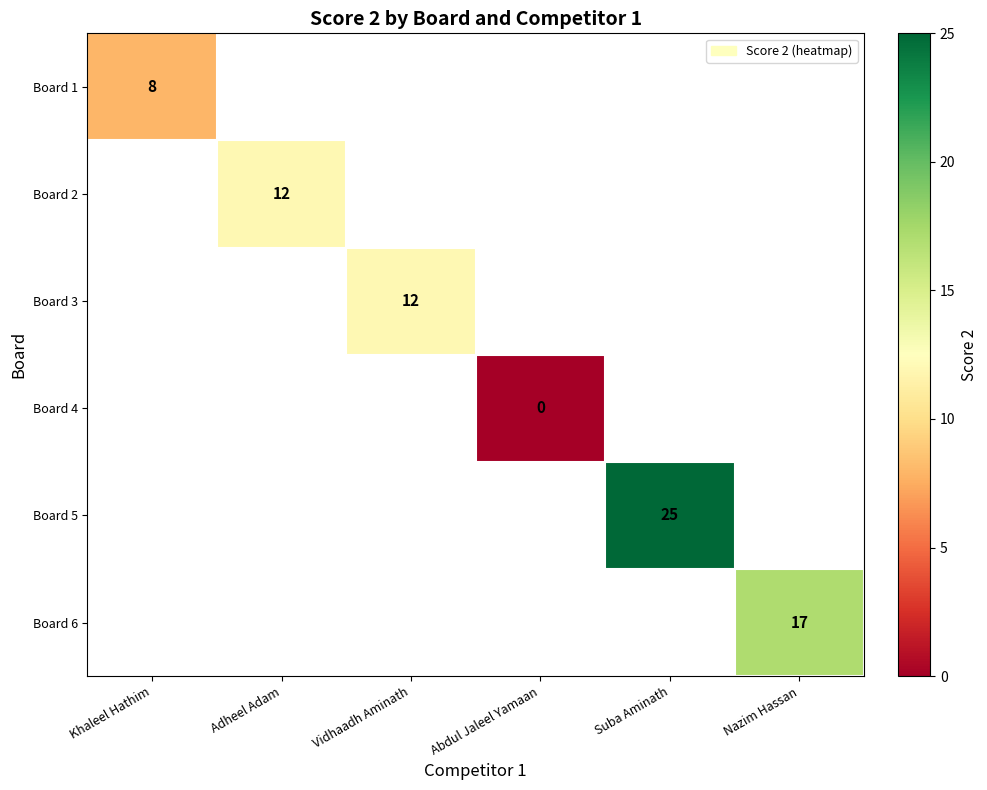

At which label is Board 1 closest to 8?

Khaleel Hathim